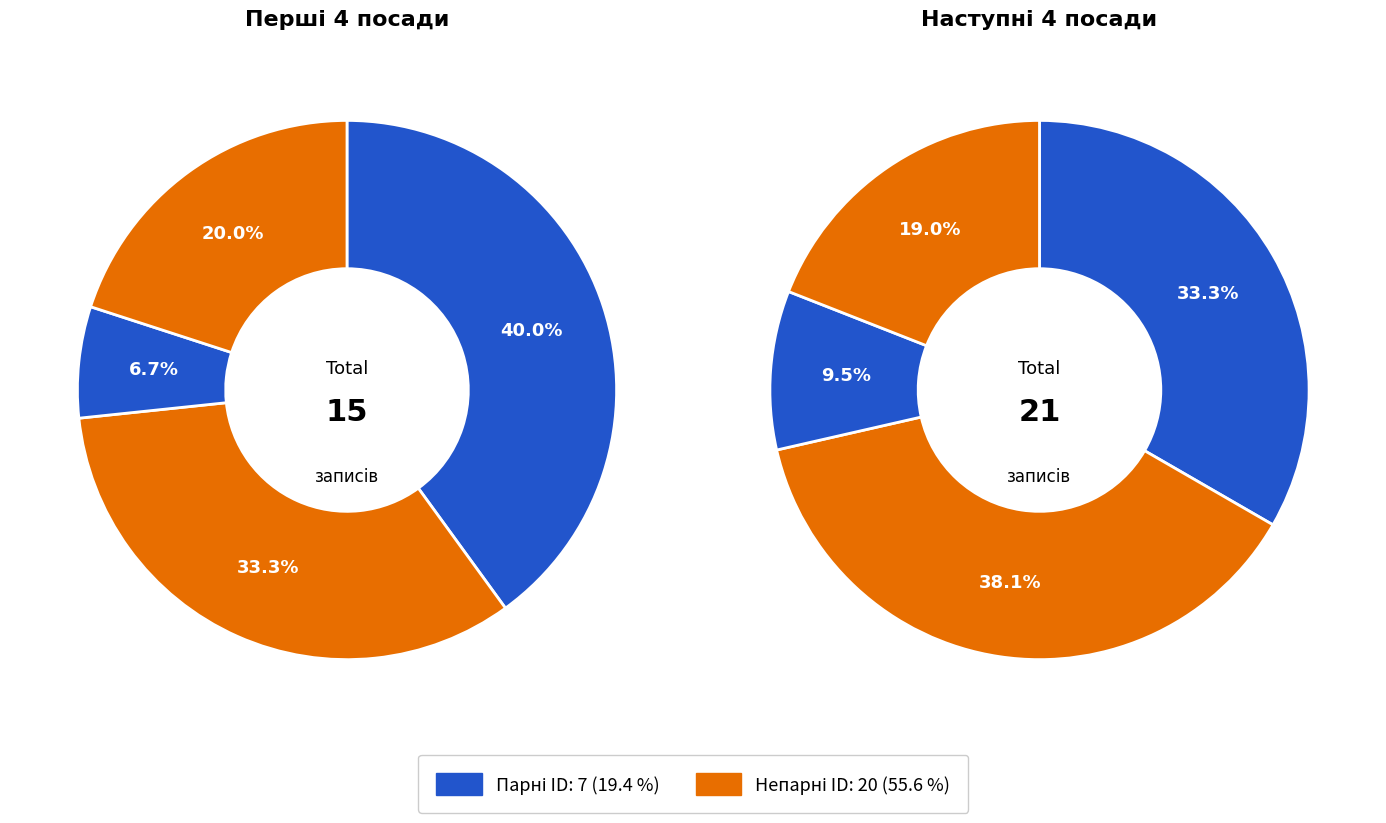

How many segments does this pie chart have?

8